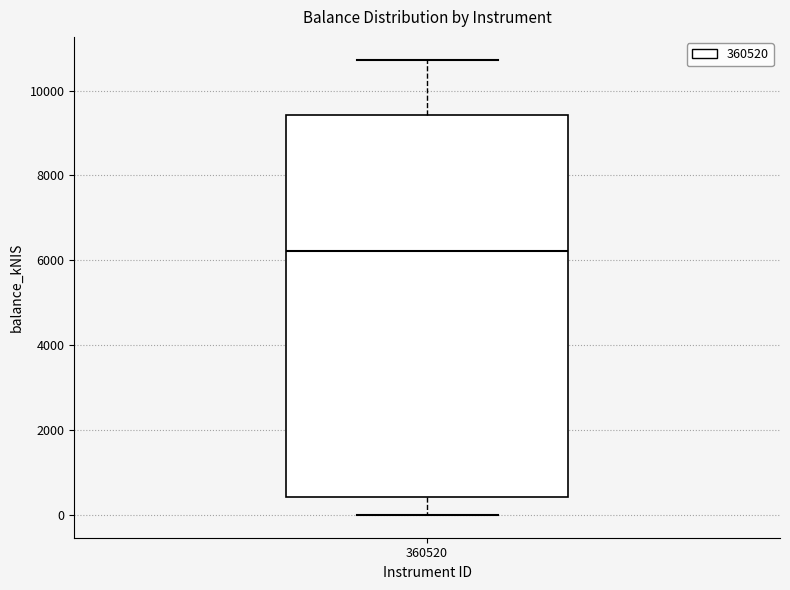

Where does the median line of the box at x = 360520 sit on the y-axis? The values are not printed on the chart, so give them approximately, as read against the axis.

6200